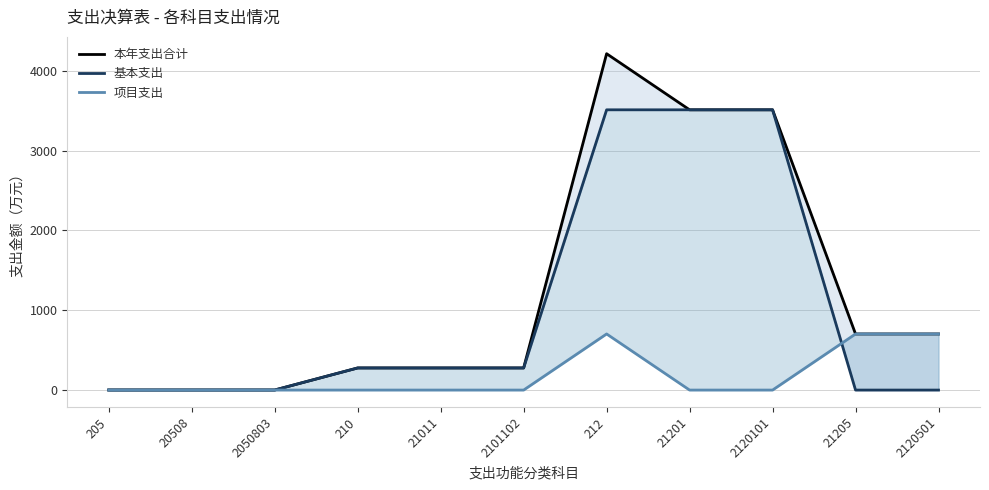

List the labels in order of 本年支出合计 value, largest first.

212, 21201, 2120101, 21205, 2120501, 210, 21011, 2101102, 205, 20508, 2050803